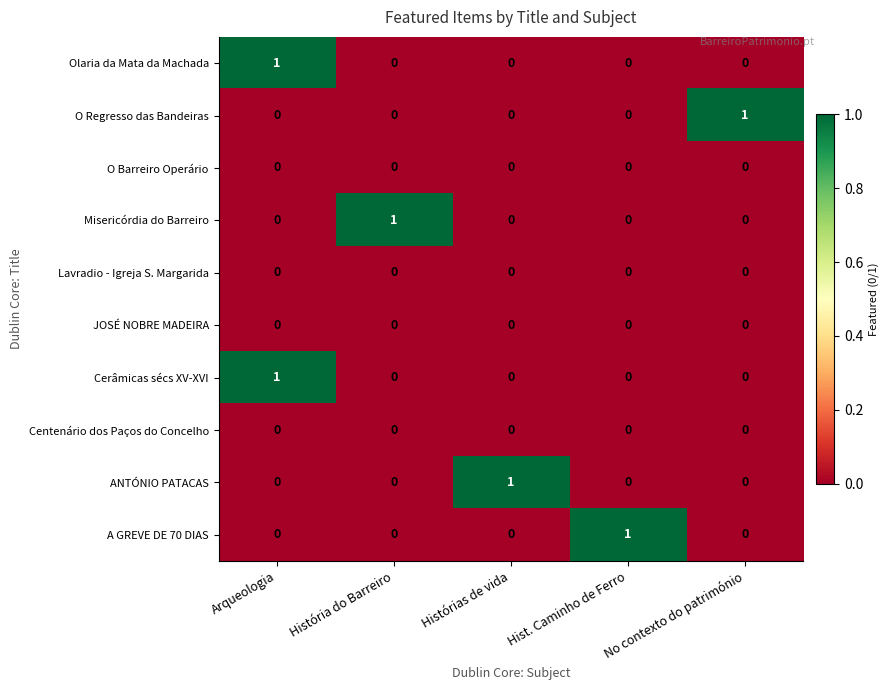

True or false: JOSÉ NOBRE MADEIRA has a value of 0 at Arqueologia.

True